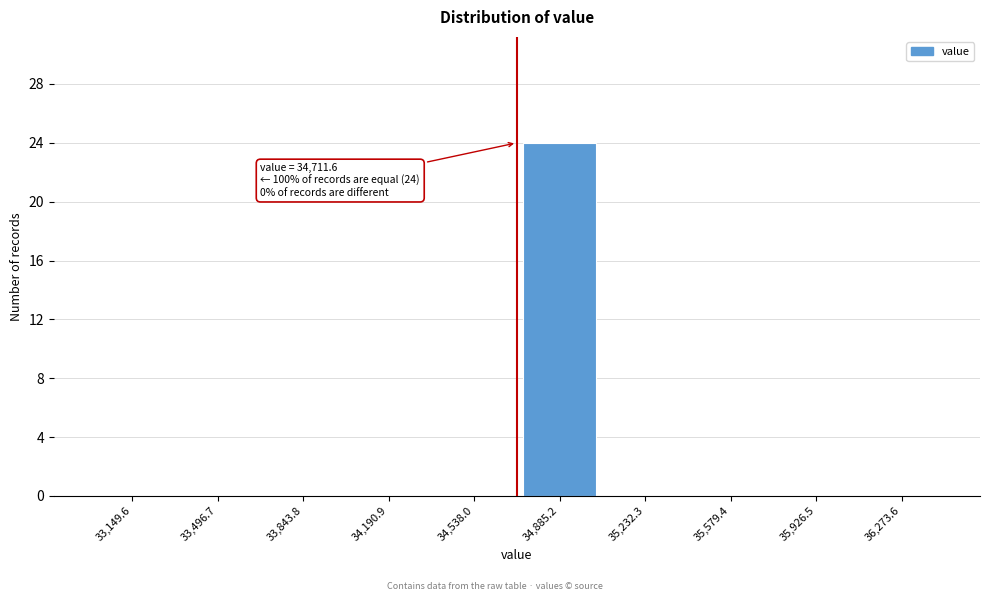

Reading right to left, what are all the values shown in this chart?

36,273.6=0	35,926.5=0	35,579.4=0	35,232.3=0	34,885.2=24	34,538.0=0	34,190.9=0	33,843.8=0	33,496.7=0	33,149.6=0